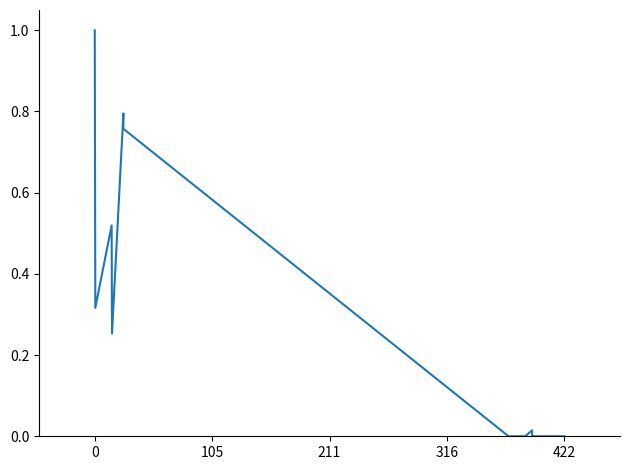

What is the greatest value displayed?

1.0